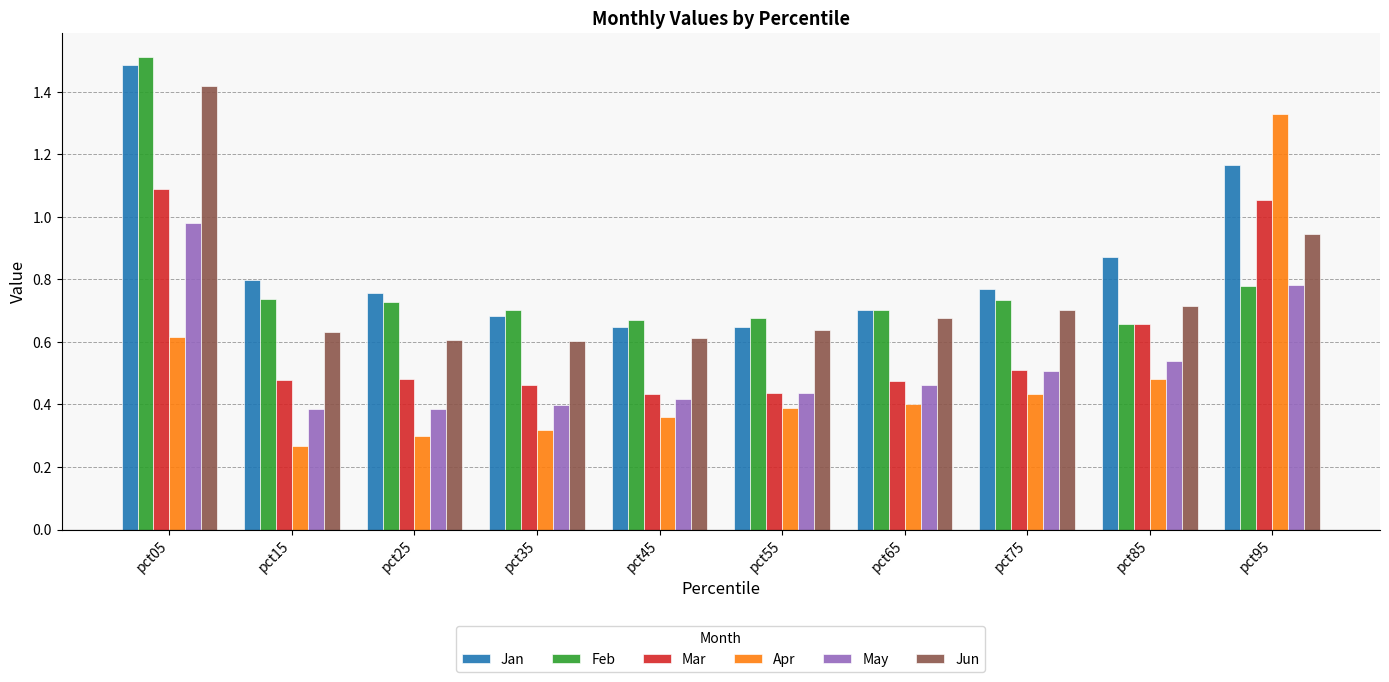

Which series has the largest total across all categories?

Jan